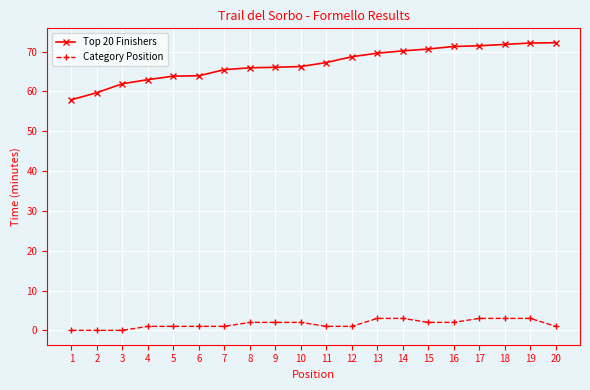

What is the difference between the maximum and minimum values in the Category Position series?

3.0